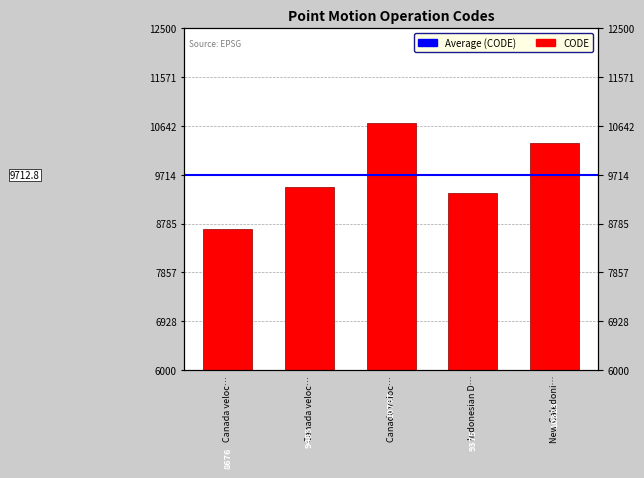

The chart shows a value of 10323 at New Caledoni…. True or false?

True